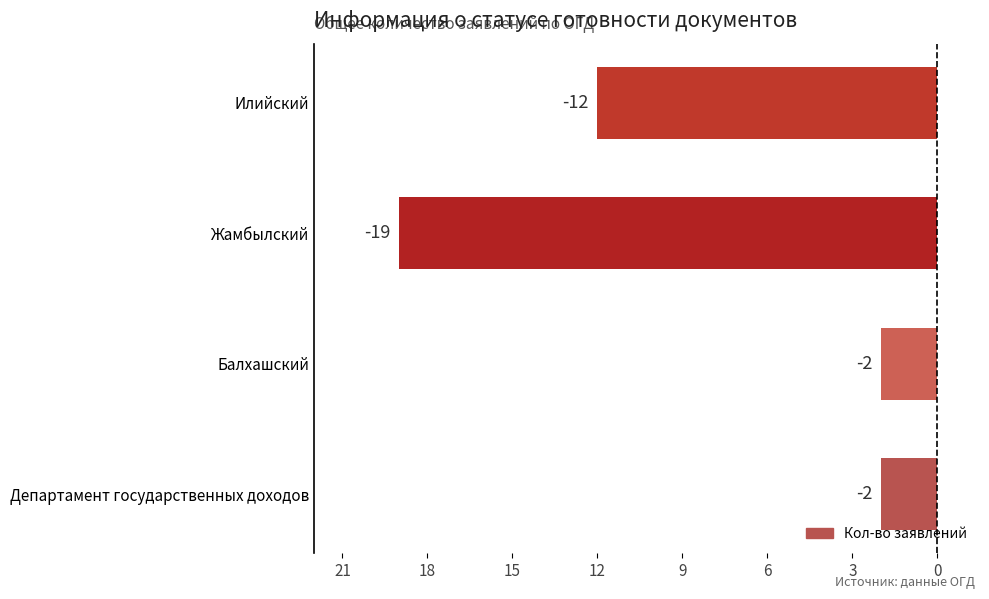

Does the chart contain any negative values?

Yes